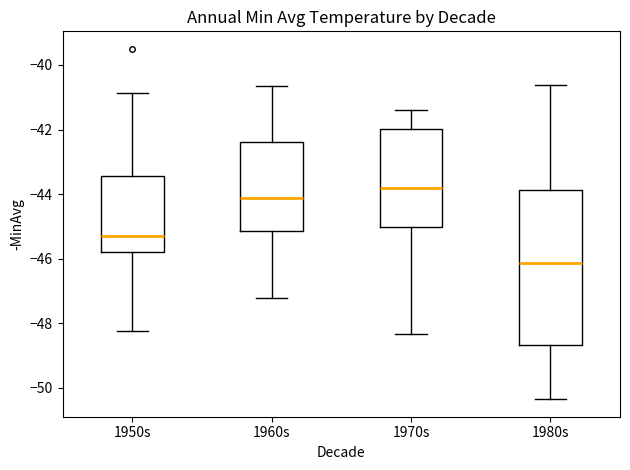

Reading left to right, transcribe this box plot: for each box, give where its median line is, the range the box spans, and where its two whiskers end, as read against the y-axis. The values are not printed on the chart, so give them approximately, as read against the axis.

1950s: median -45.2, box -45.8 to -43.4, whiskers -48.2 to -40.8
1960s: median -44.2, box -45.2 to -42.4, whiskers -47.2 to -40.6
1970s: median -43.8, box -45.0 to -42.0, whiskers -48.4 to -41.4
1980s: median -46.2, box -48.6 to -43.8, whiskers -50.4 to -40.6